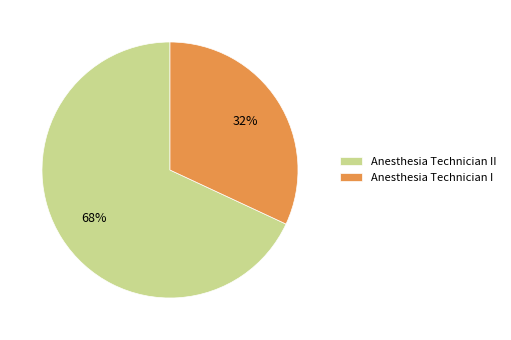

Is the sum of Anesthesia Technician II and Anesthesia Technician I greater than half?

Yes